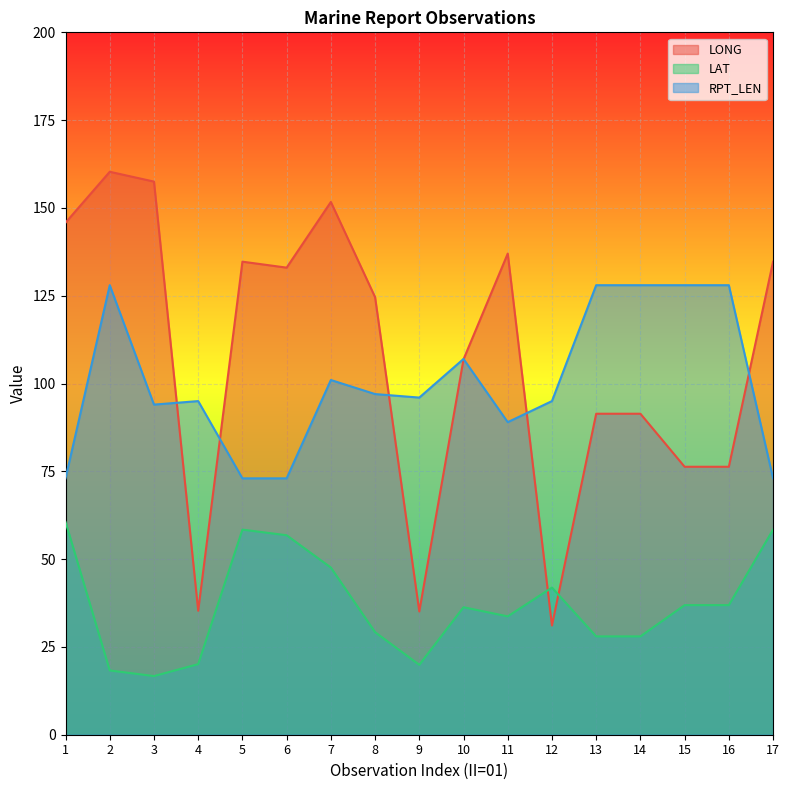

Where is the first local maximum for RPT_LEN?

2